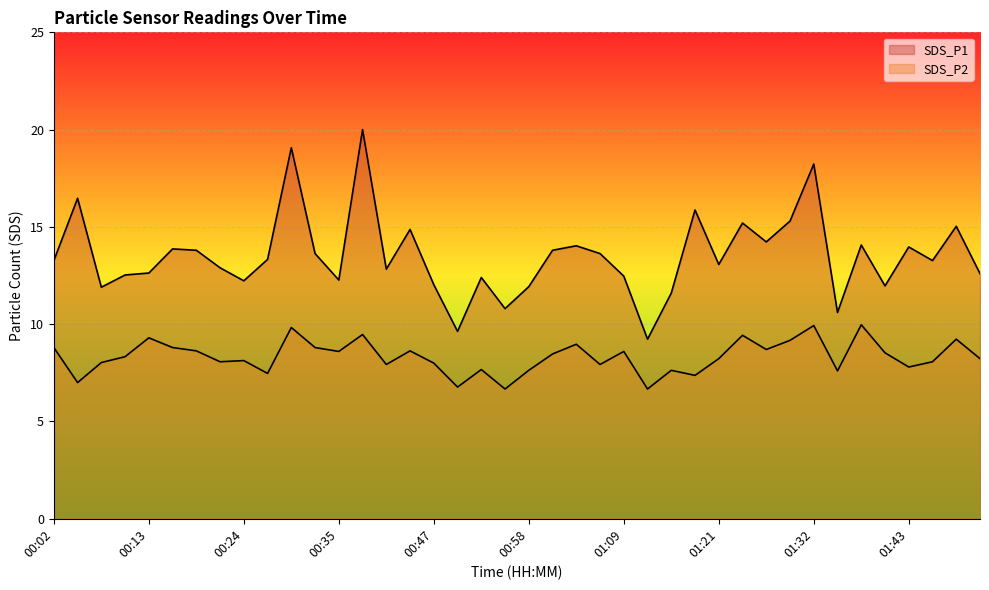

Read the SDS_P2 value at 01:52.

8.2